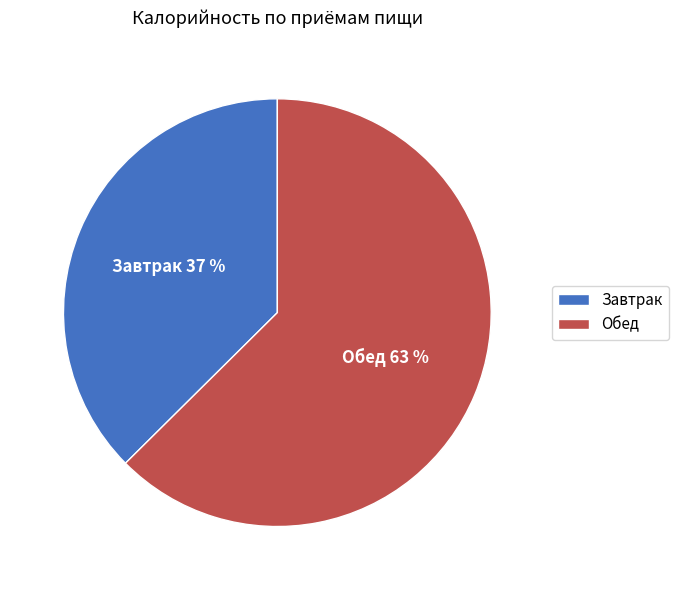

What percentage is the Обед slice, to the nearest percent?

63%